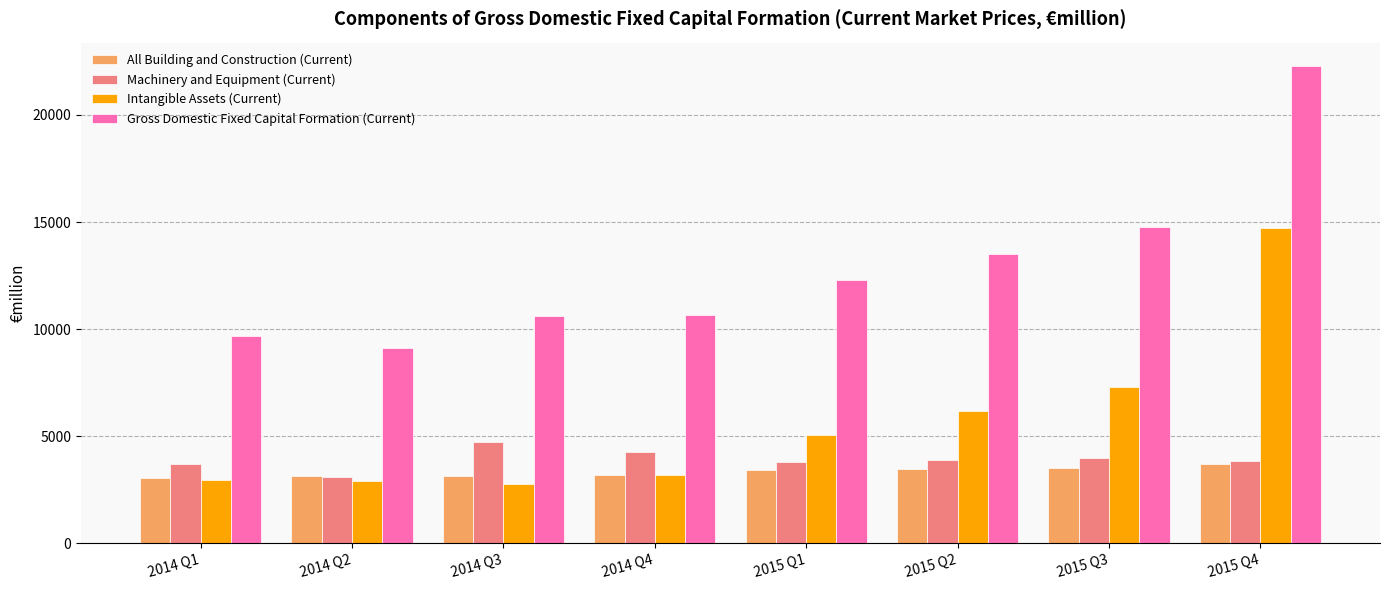

True or false: All Building and Construction (Current) has a value of 3708.8 at 2015 Q4.

True